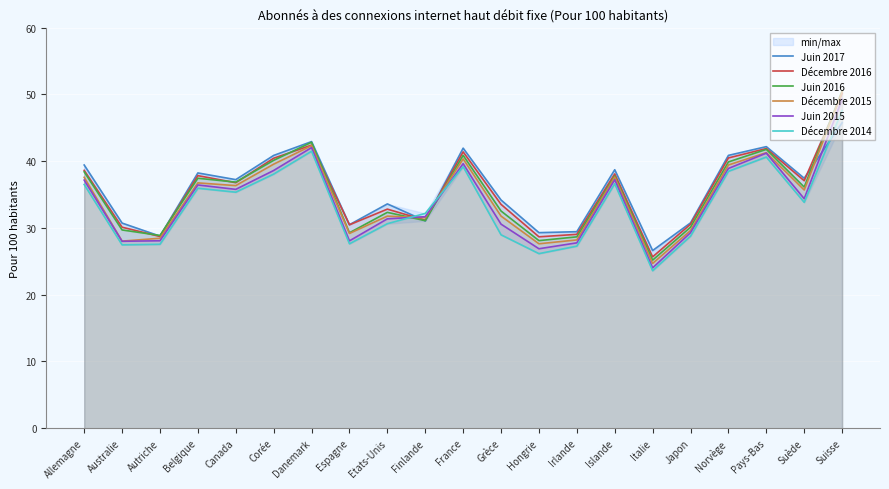

What are all the series names shown in the legend?

Juin 2017, Décembre 2016, Juin 2016, Décembre 2015, Juin 2015, Décembre 2014